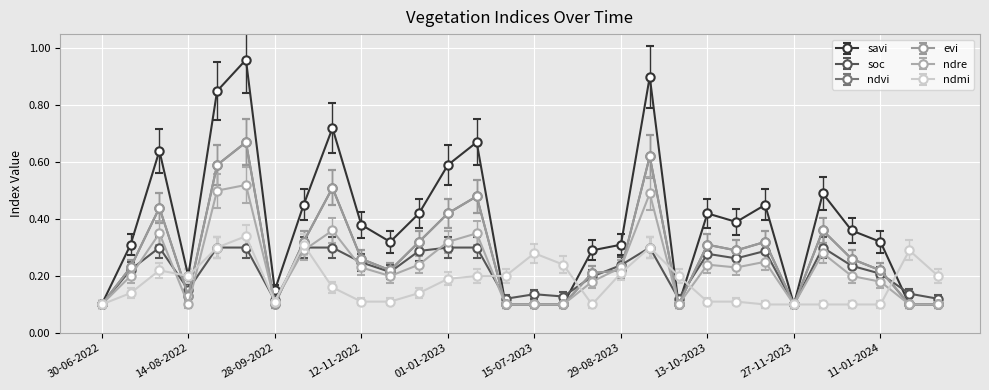

Does the chart have visible grid lines?

Yes